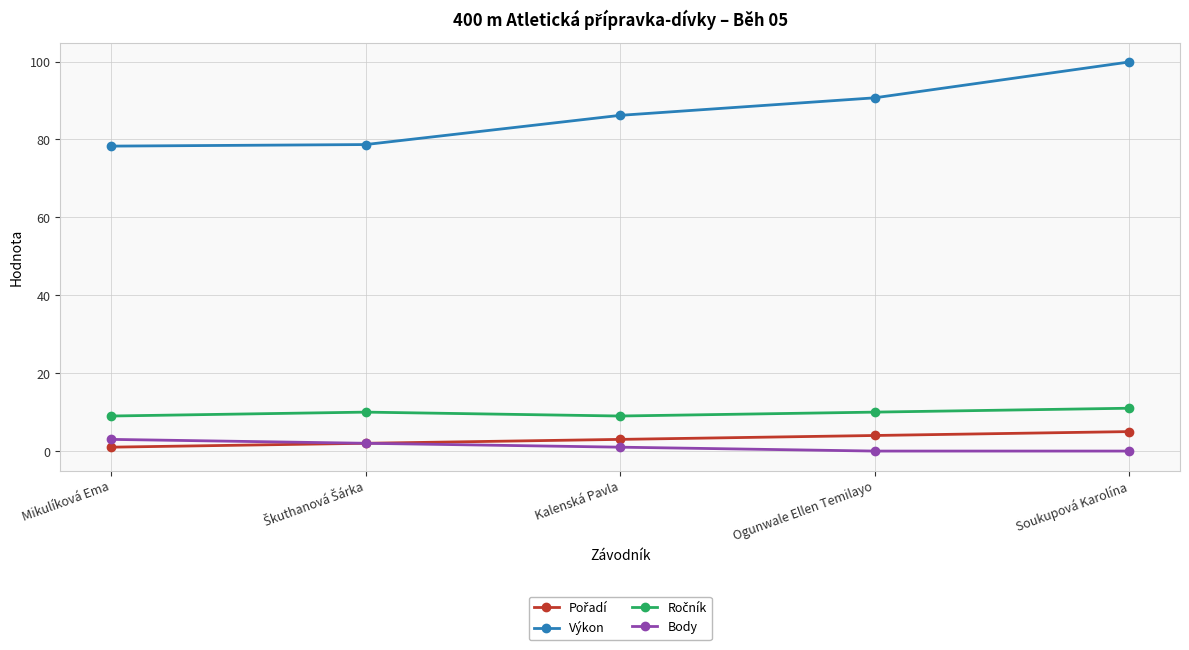

The value of Výkon at Mikulíková Ema is 78.3. True or false?

True